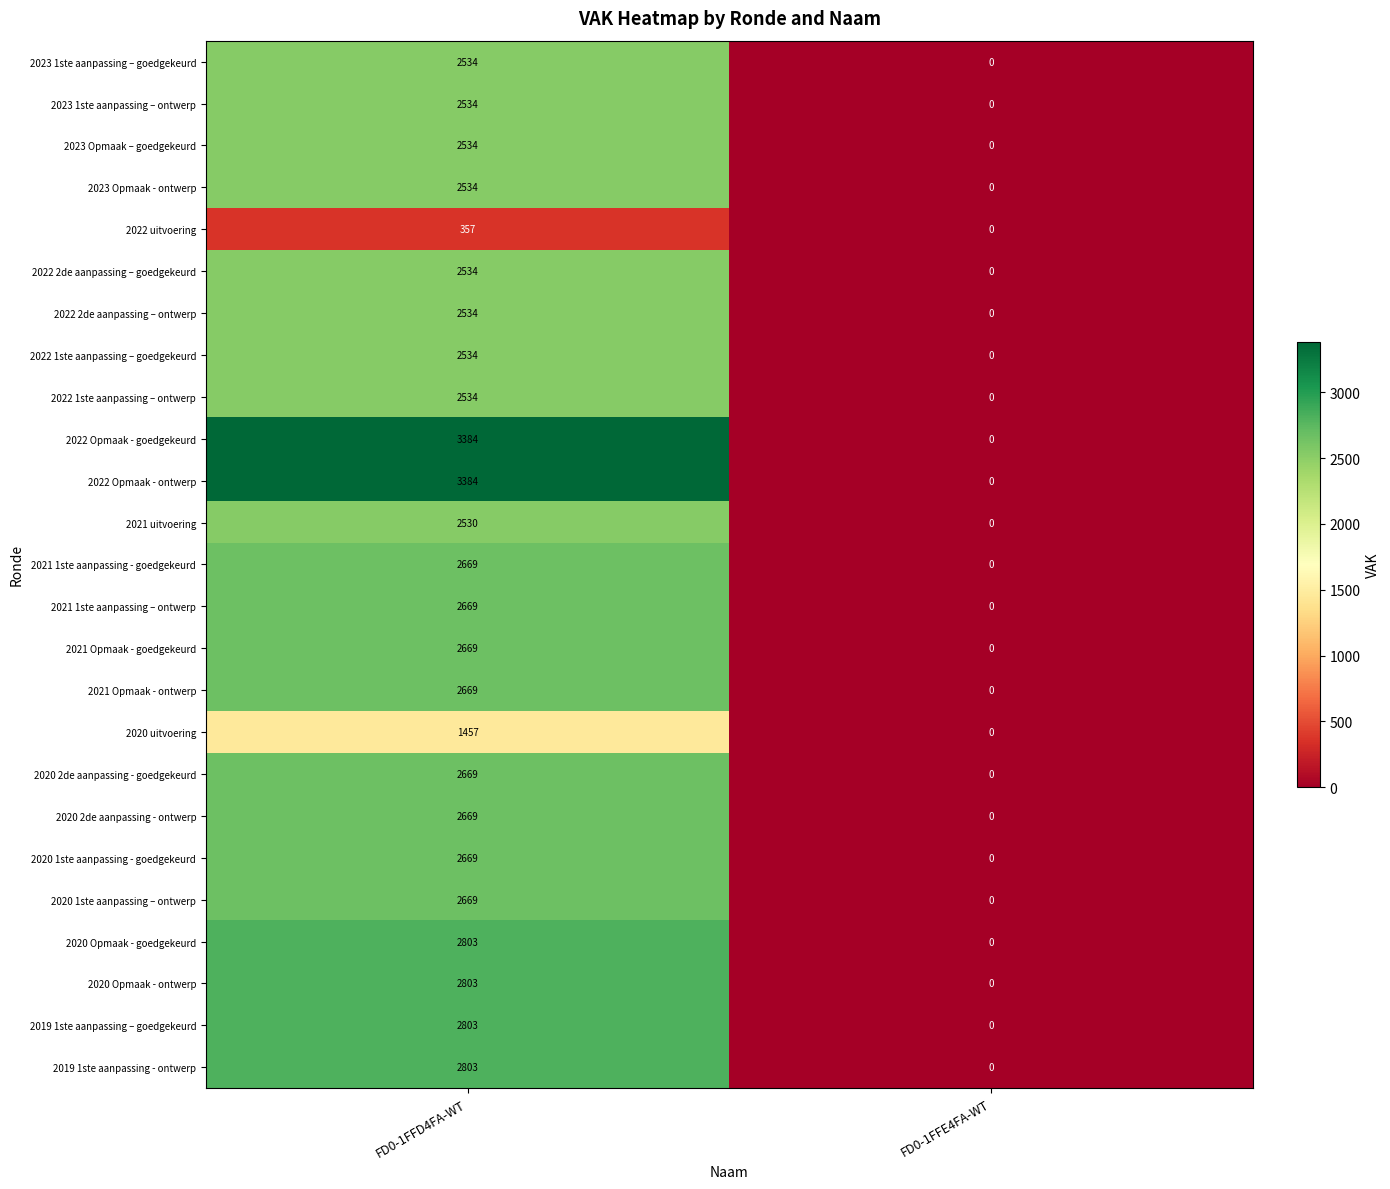

Where is 2020 1ste aanpassing - goedgekeurd nearest to the value 1334?

FD0-1FFE4FA-WT